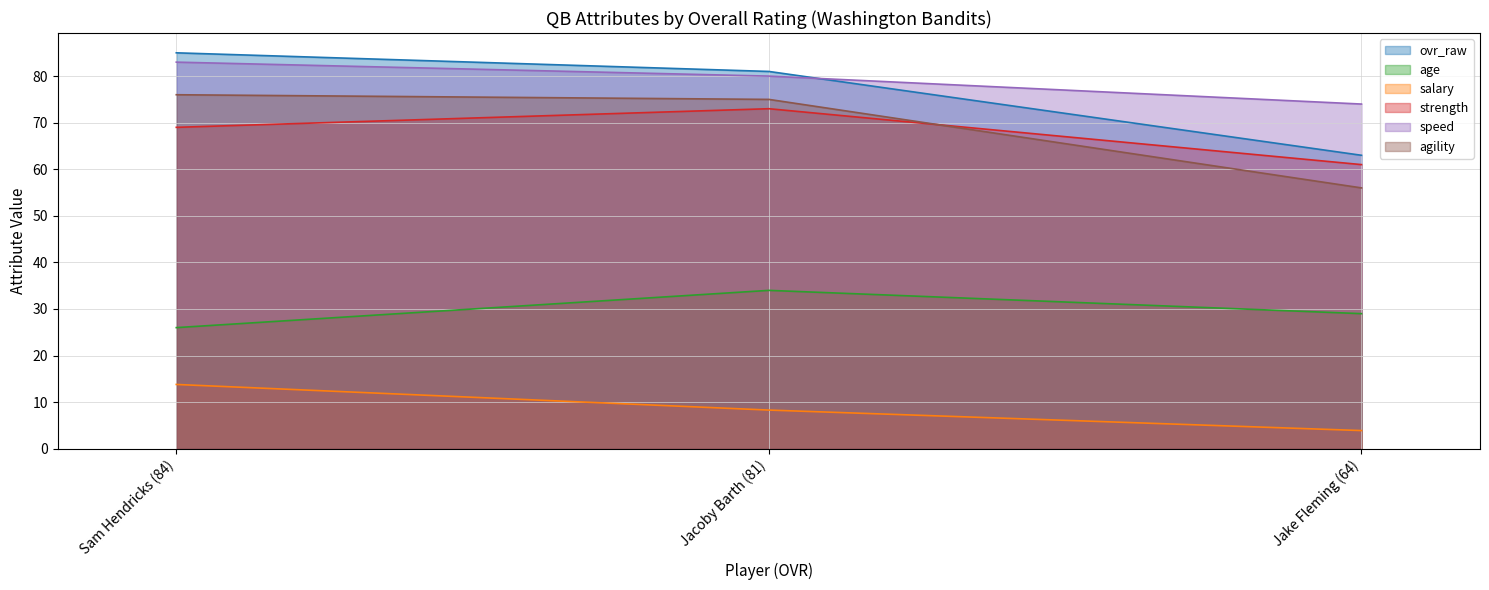

Reading left to right, transcribe all the data shown in this chart.

ovr_raw: 85.0	81.0	63.0
age: 26.0	34.0	29.0
salary: 13.8	8.3	3.9
strength: 69.0	73.0	61.0
speed: 83.0	80.0	74.0
agility: 76.0	75.0	56.0